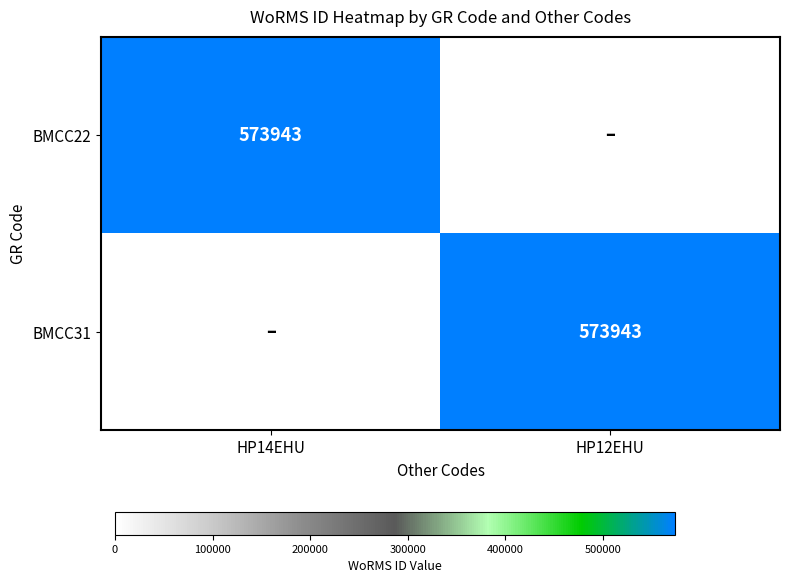

The value of BMCC22 at HP14EHU is 1029279. True or false?

False